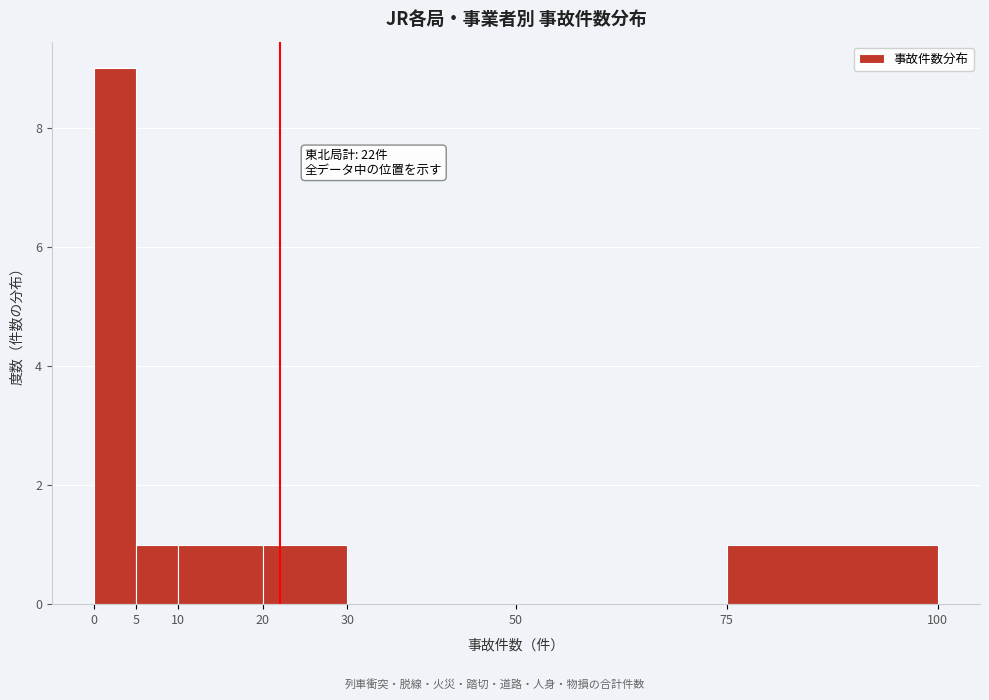

Which range on the x-axis has the tallest bar?

0 to 5